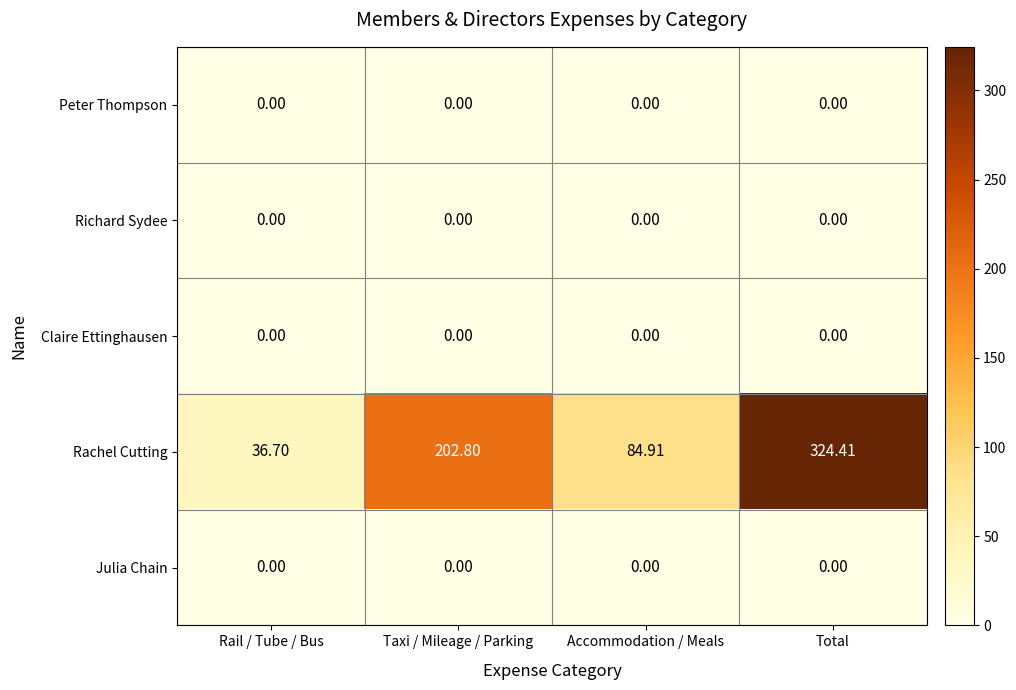

At which category does the chart reach its peak across all series?

Total